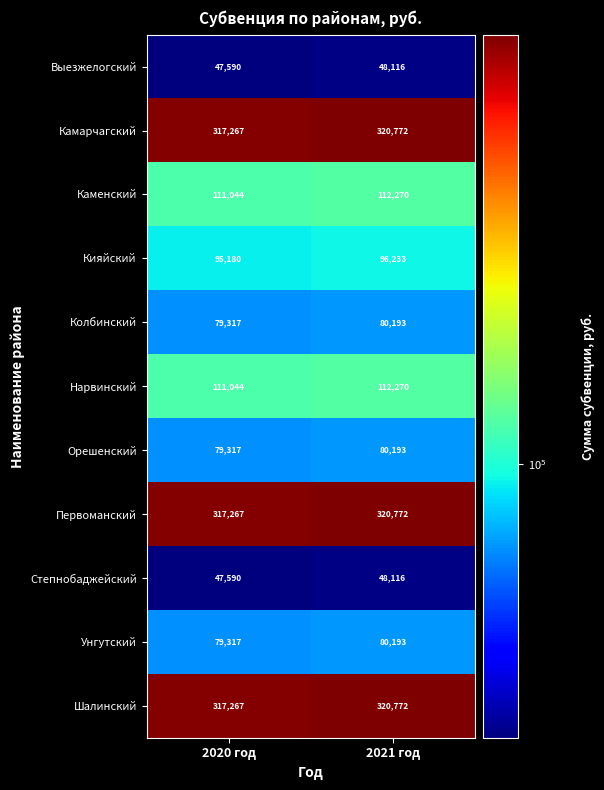

What is the difference between the highest and lowest values at 2021 год?

272656